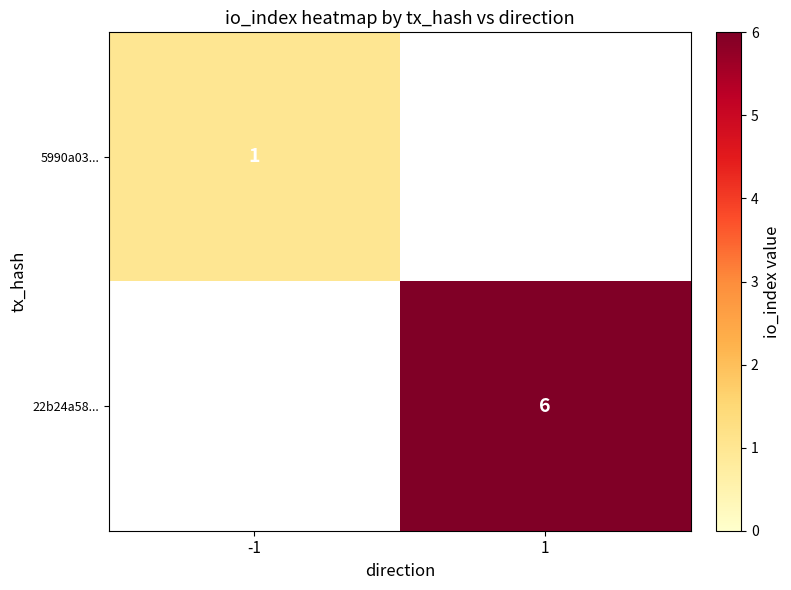

The 22b24a58... series shows 8 at 1. True or false?

False